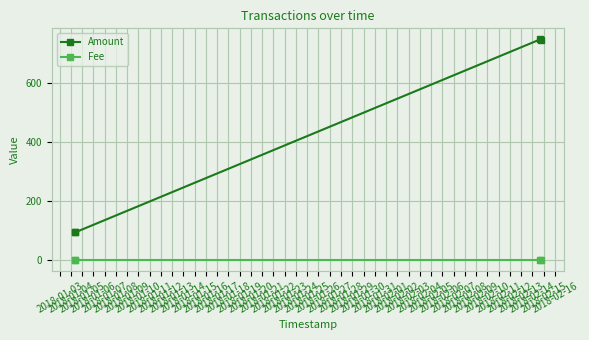

Which series has the widest spread of values?

Amount